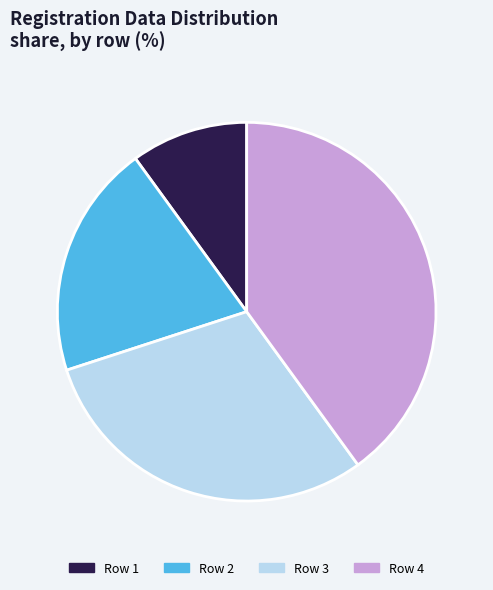

Between Row 3 and Row 2, which is larger?

Row 3